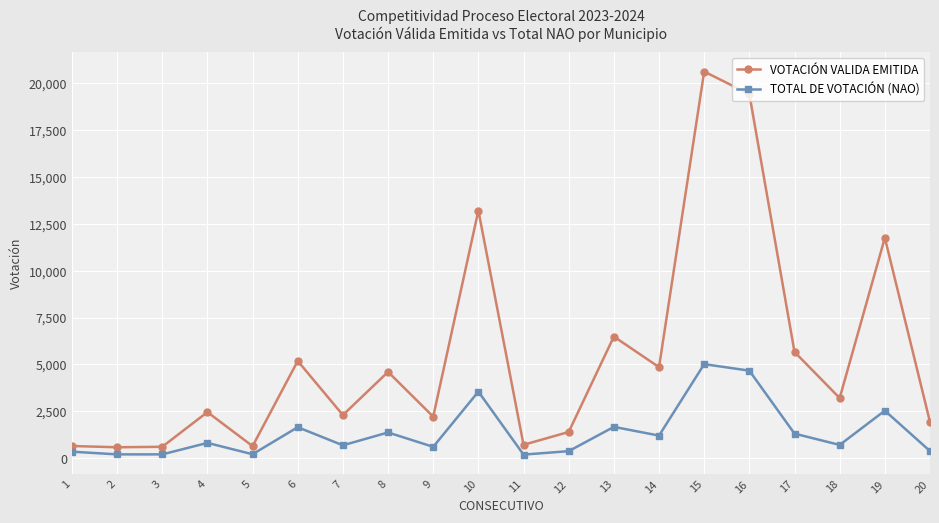

Is it true that TOTAL DE VOTACIÓN (NAO) equals 2340 at 17?

False